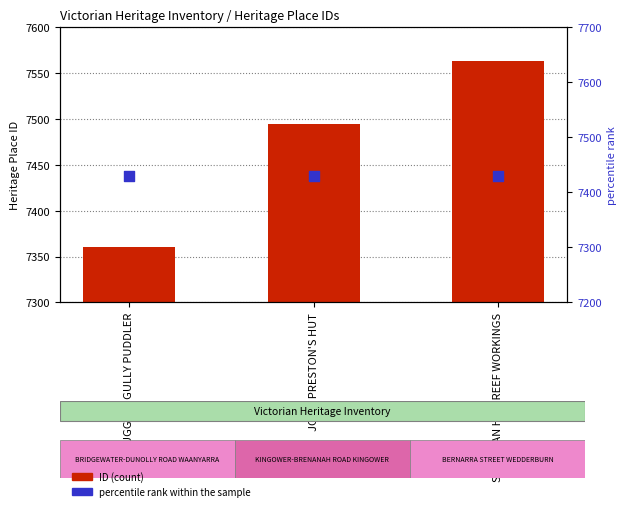

Is the value of percentile rank within the sample at JOHN PRESTON'S HUT greater than the value of ID at JOHN PRESTON'S HUT?

No